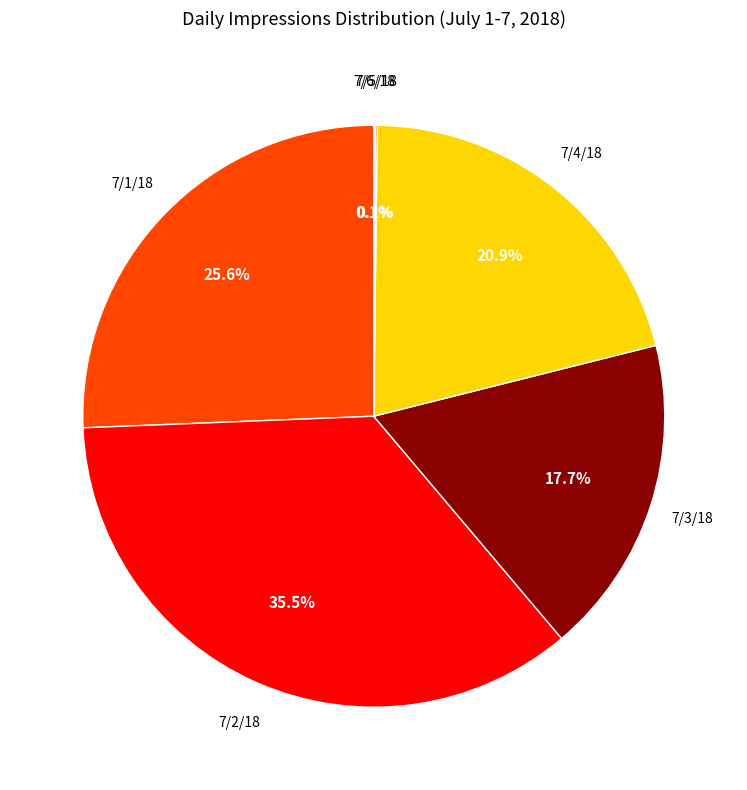

Is there a majority slice in this chart?

No